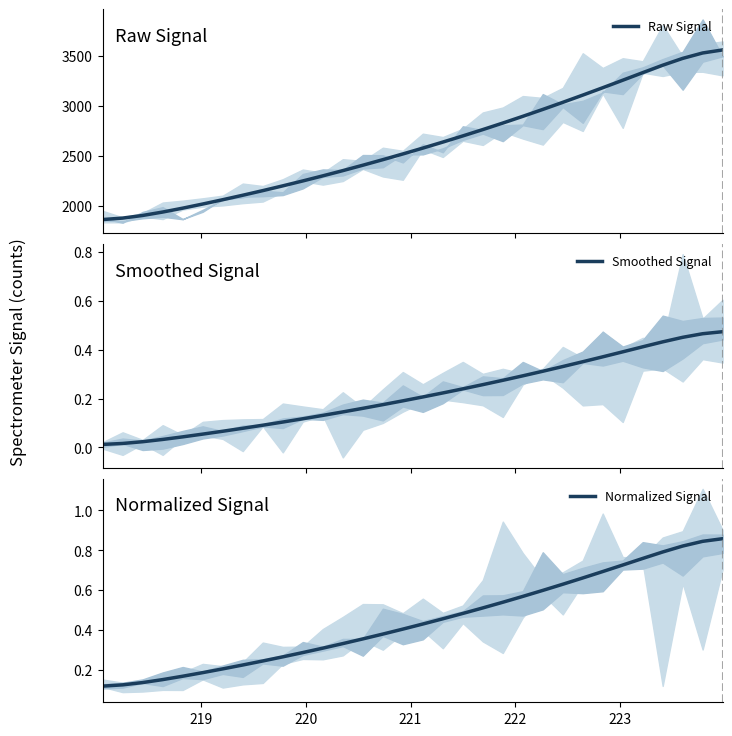

What is the highest value of the Raw Signal series?

3558.7